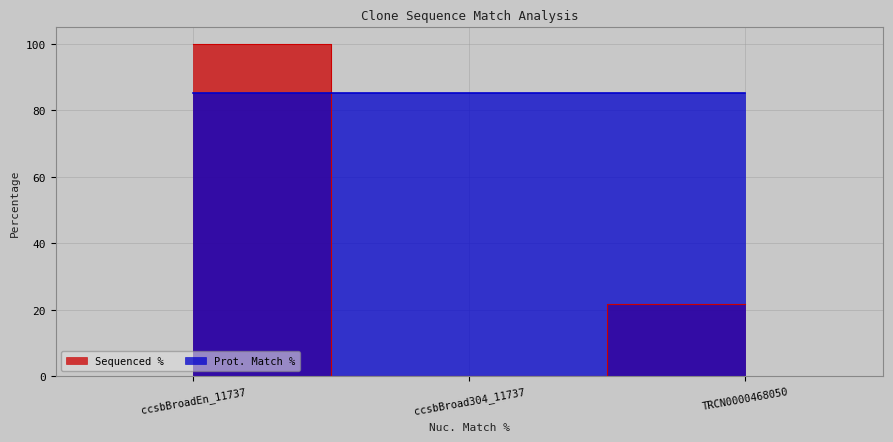

The value at ccsbBroadEn_11737 is 100.0. True or false?

True